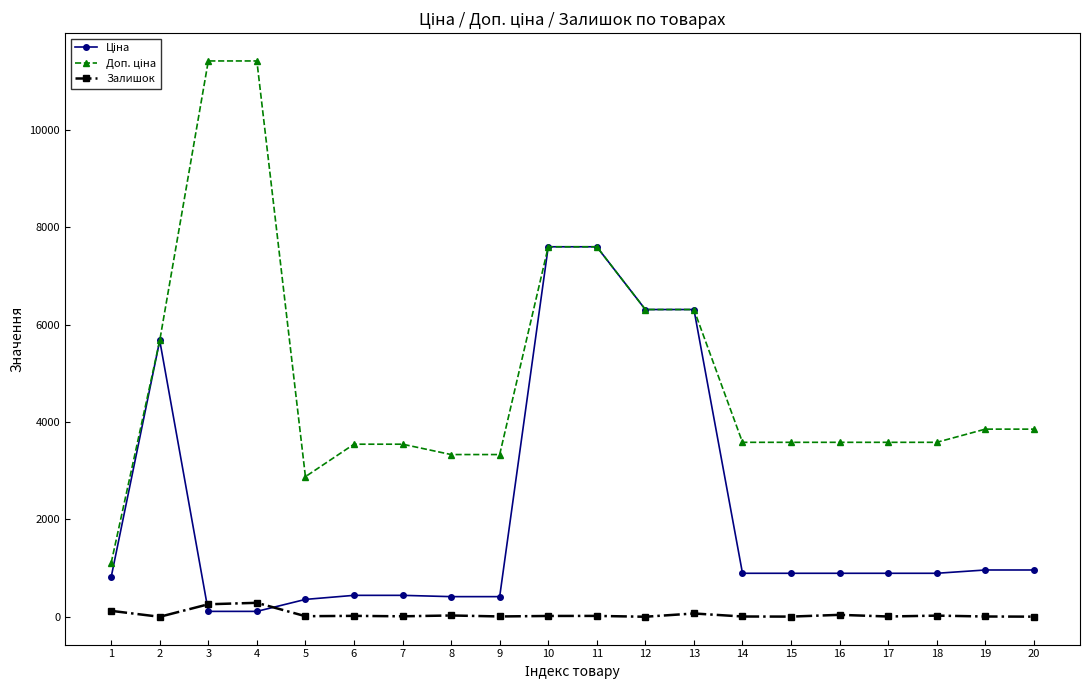

True or false: Доп. ціна has more than 1 interior local peaks.

False